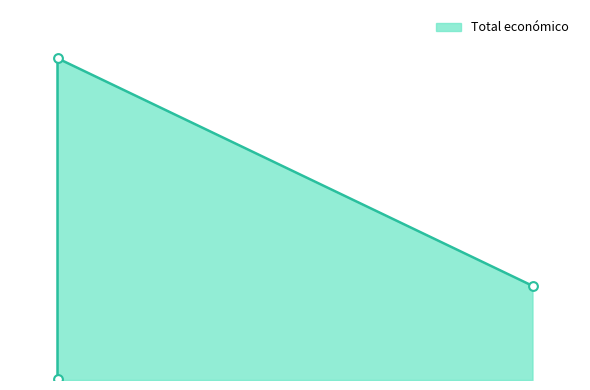

Which has a higher value, 2017 or 2017?

2017